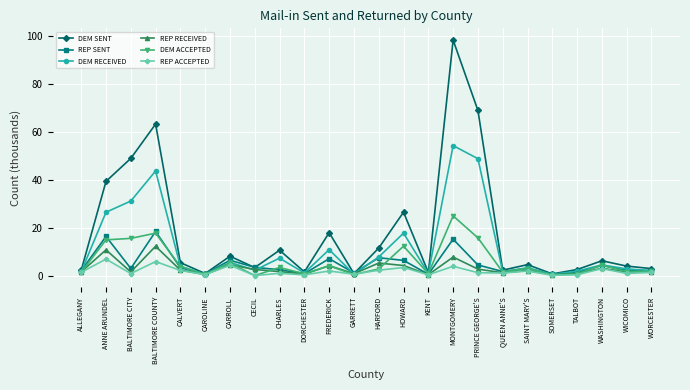

Where is the first local minimum for REP ACCEPTED?

BALTIMORE CITY